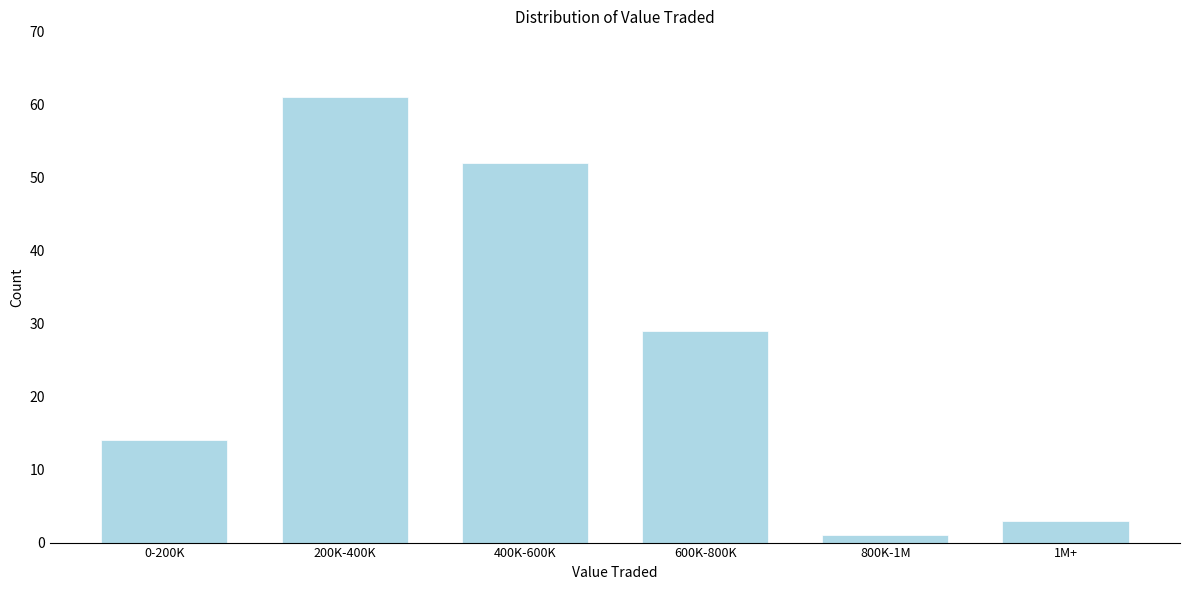

Reading right to left, list all the values displayed in this chart.

3	1	29	52	61	14